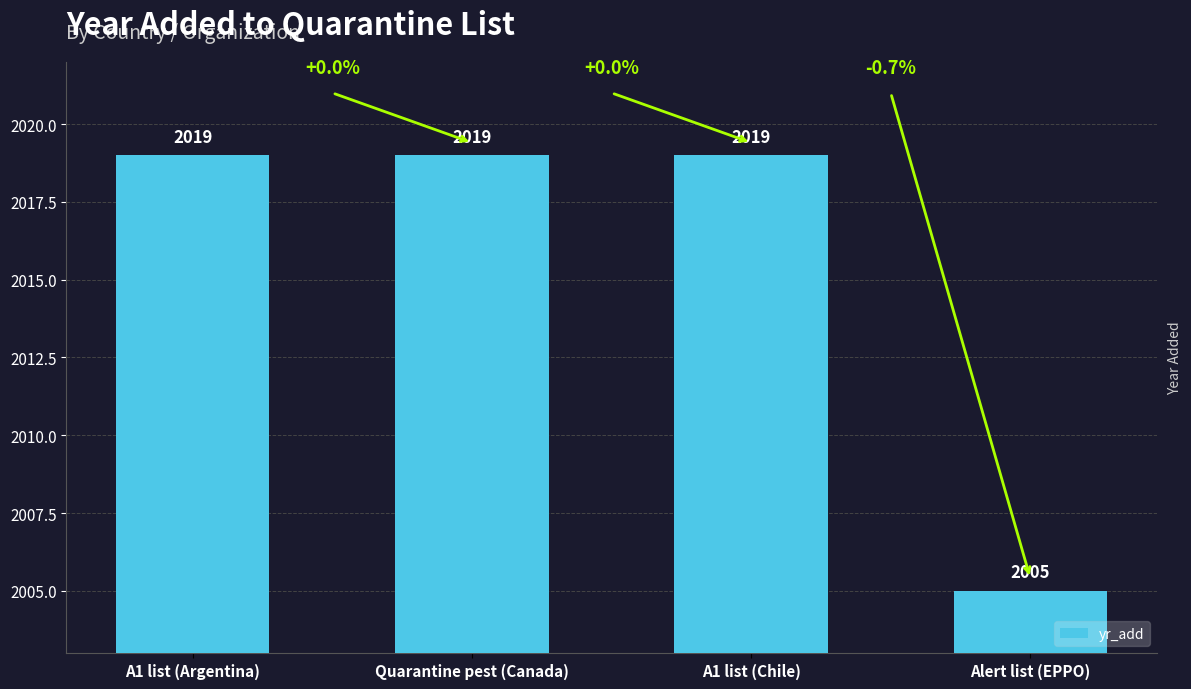

The chart shows a value of 2019 at A1 list (Argentina). True or false?

True